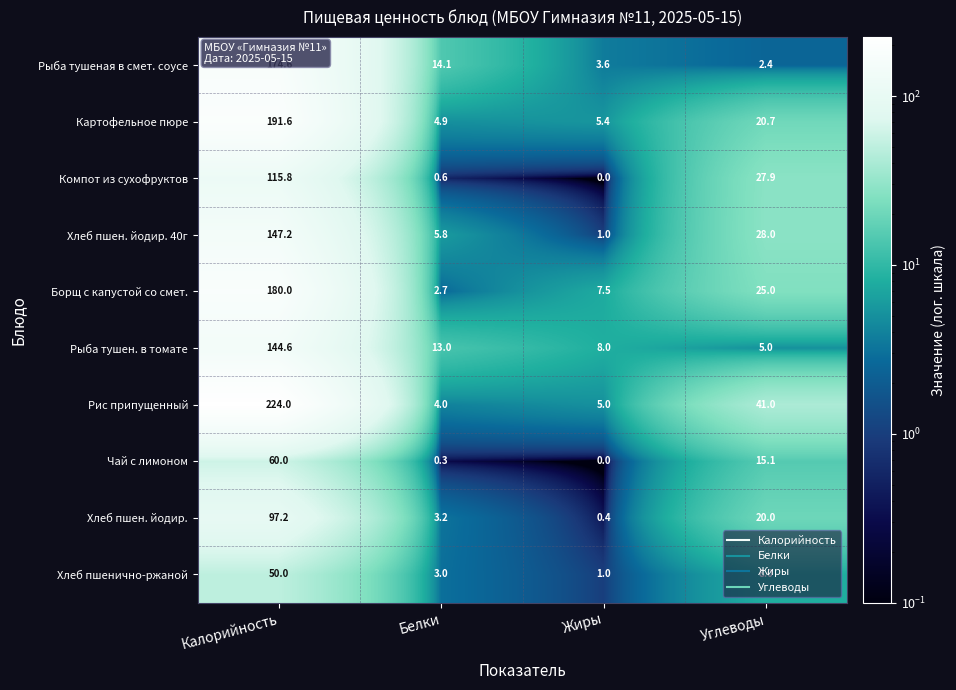

Where does the Хлеб пшен. йодир. series first go above 20?

Калорийность